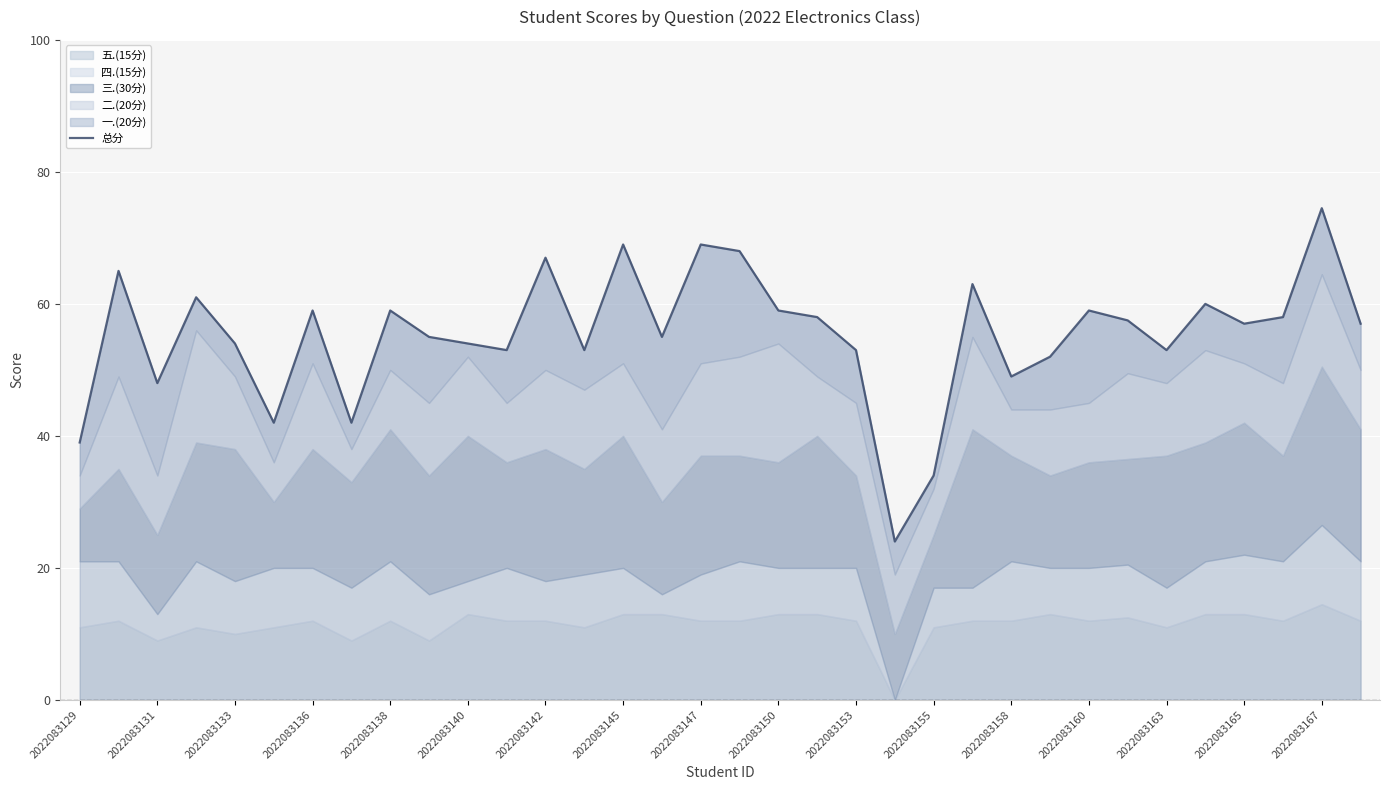

Which has a higher value, 2022083153 or 2022083155?

2022083153